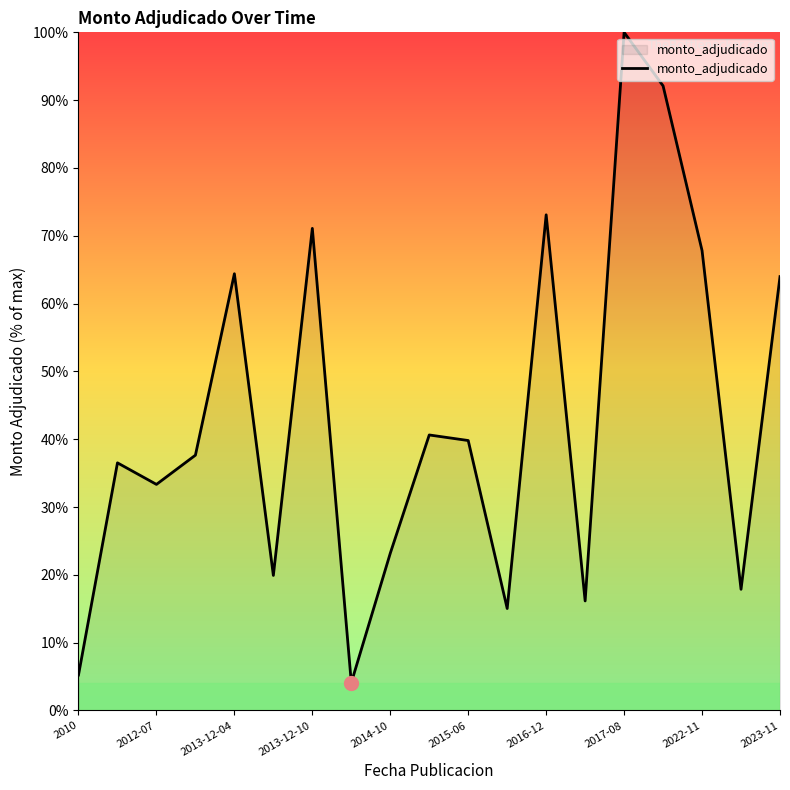

Count the number of categories in the chart.

19